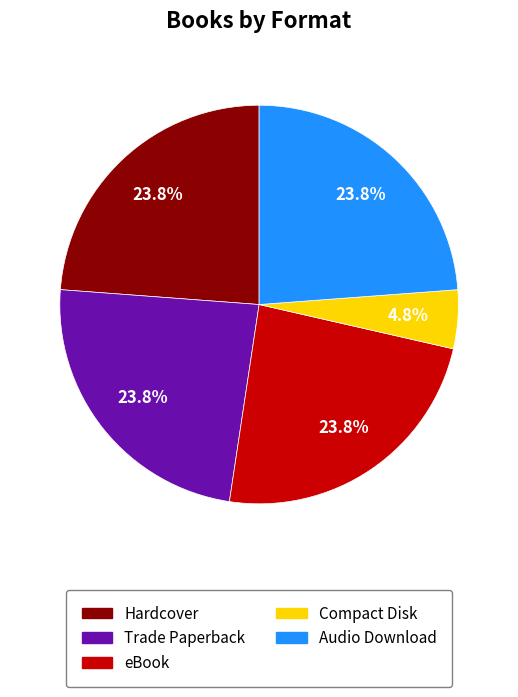

Is it true that Hardcover is 24% of the pie?

True